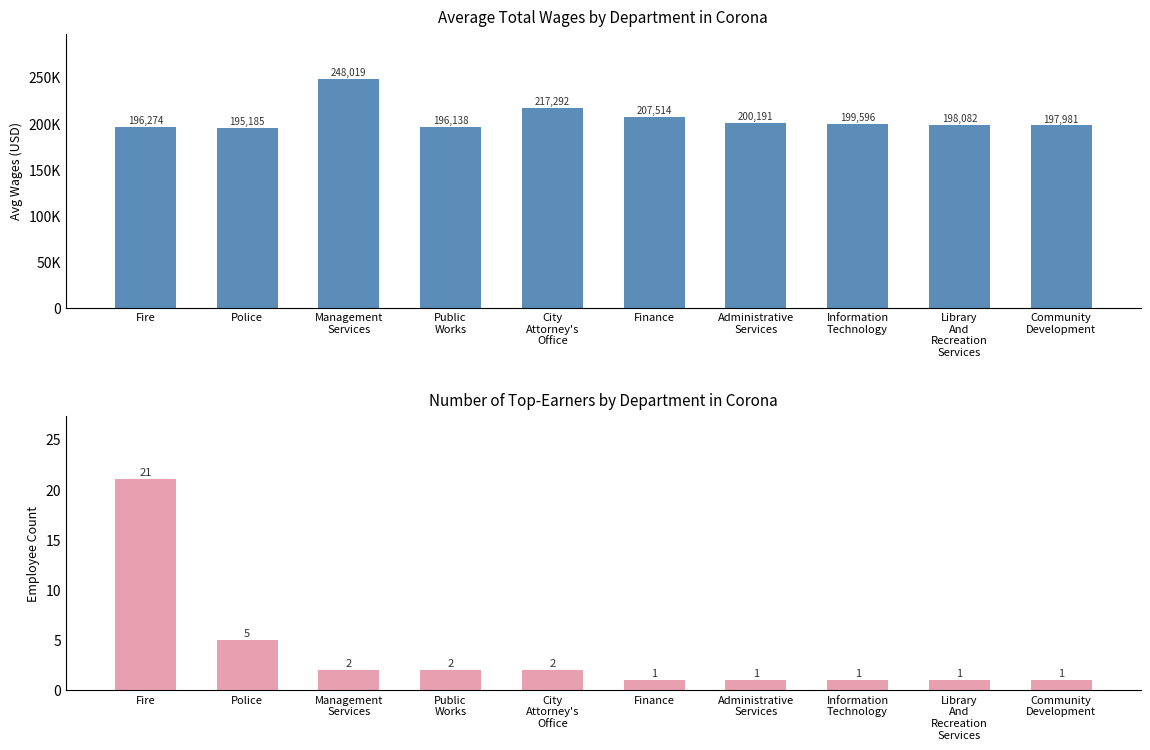

Which series has the largest total across all categories?

Avg Total Wages